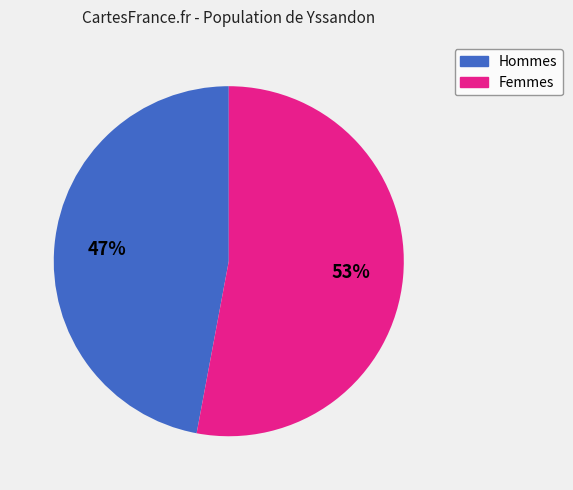

To the nearest percent, what is the average slice percentage?

50%